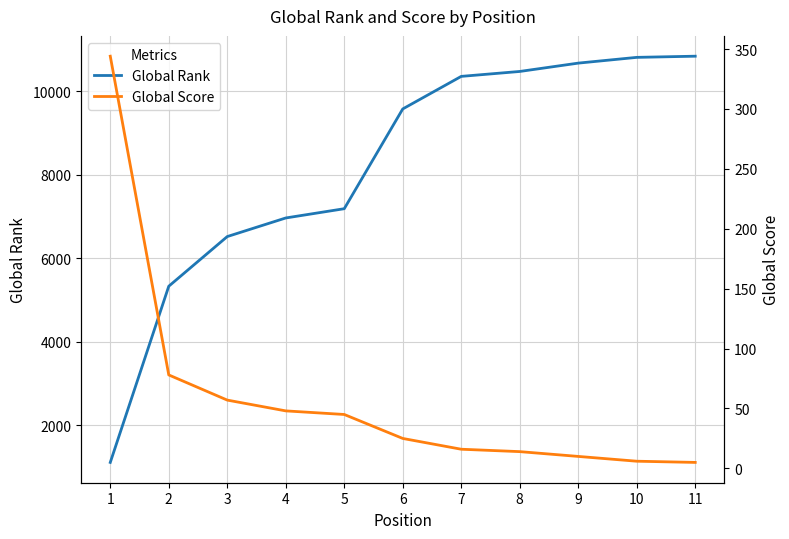

True or false: Global Rank and Global Score cross at least once.

False